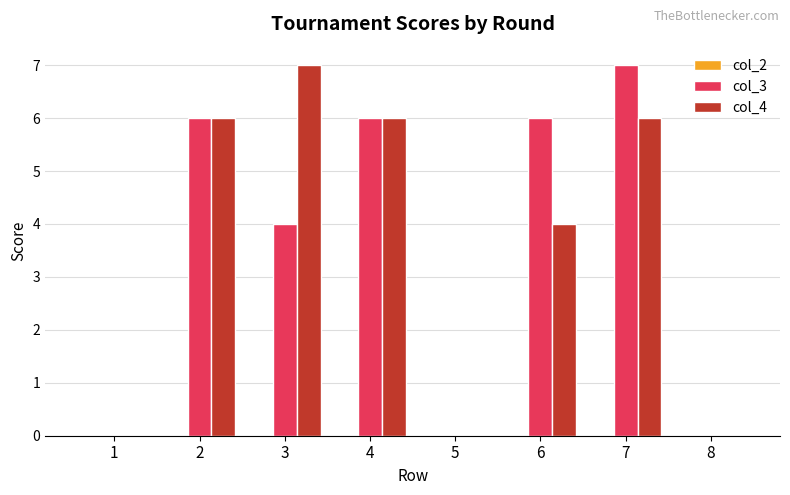

What is the total value across all series at 3?

11